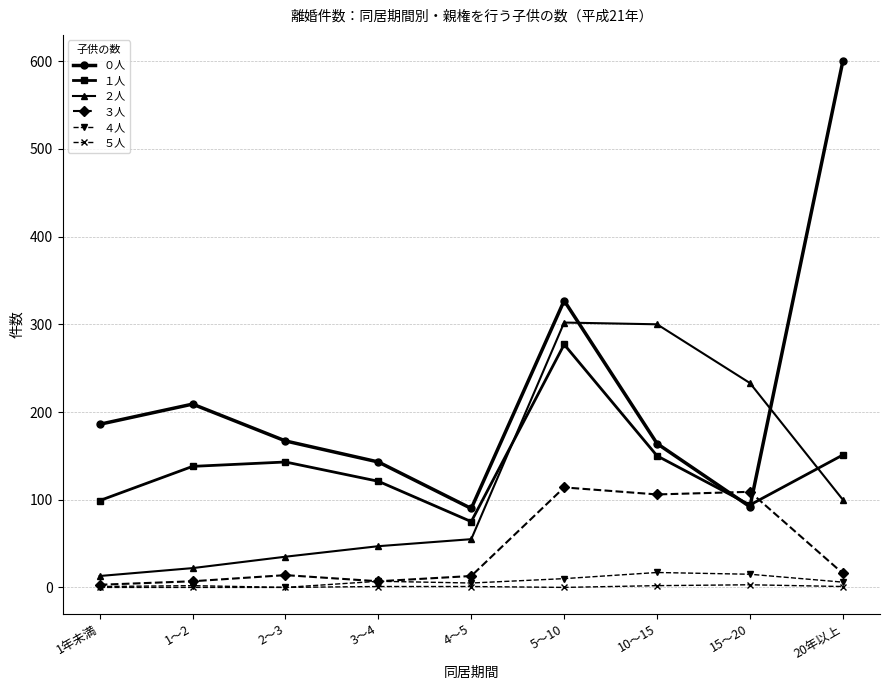

At how many categories does at least one series exceed 321?

2